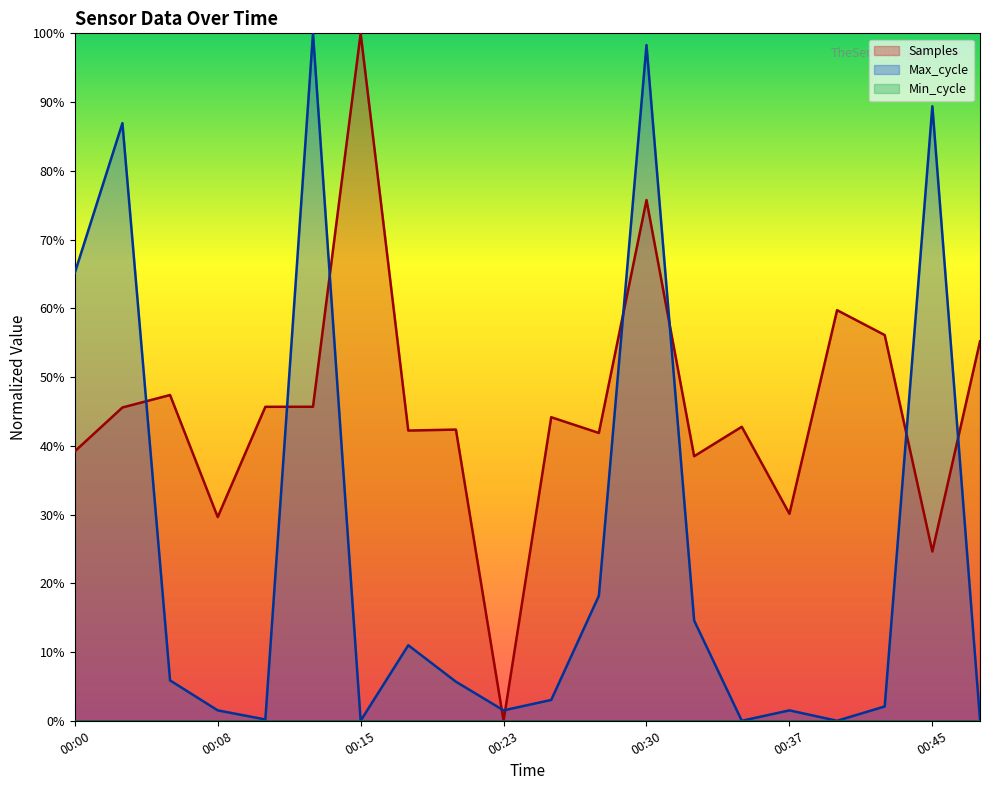

At which label does Samples reach its minimum?

00:23